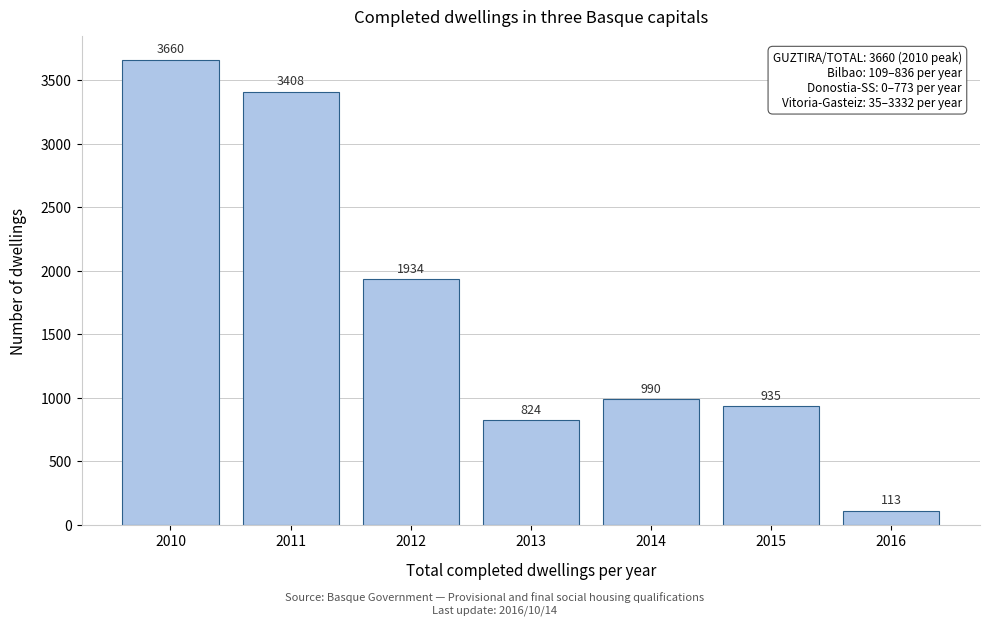

Reading right to left, extract all data points from this chart.

2016=113	2015=935	2014=990	2013=824	2012=1934	2011=3408	2010=3660